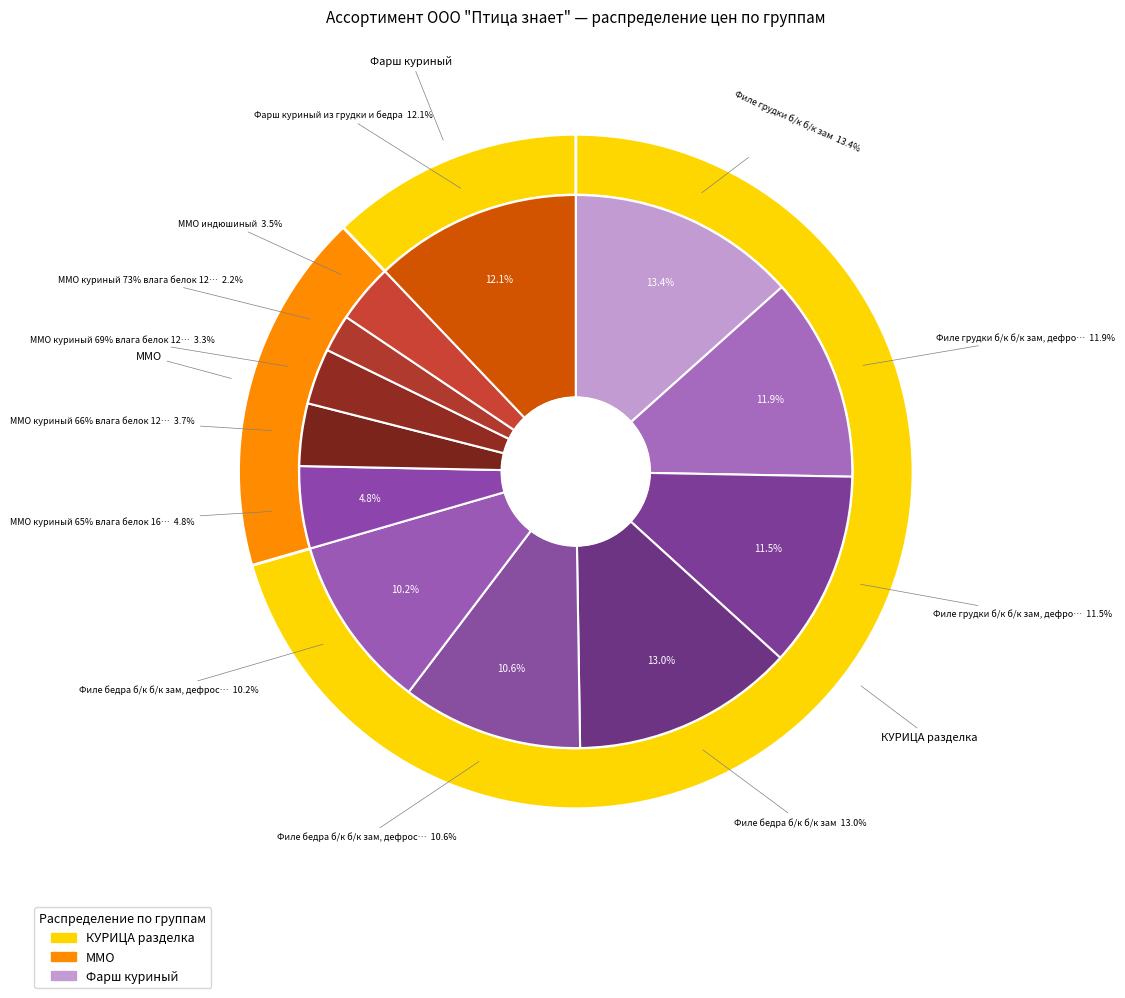

What is the smallest slice in the pie chart?

ММО куриный 73% влага белок 12%